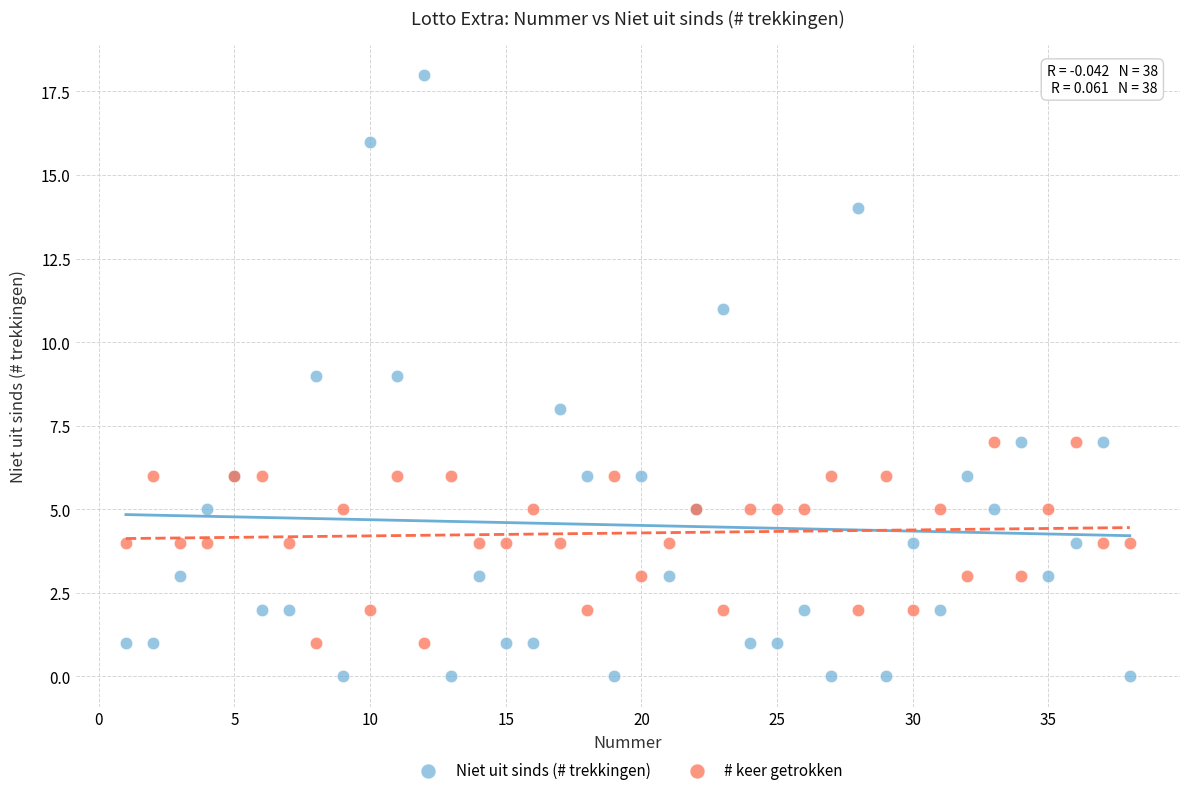

What is the X range (max minus min) for the scatter plot?

37